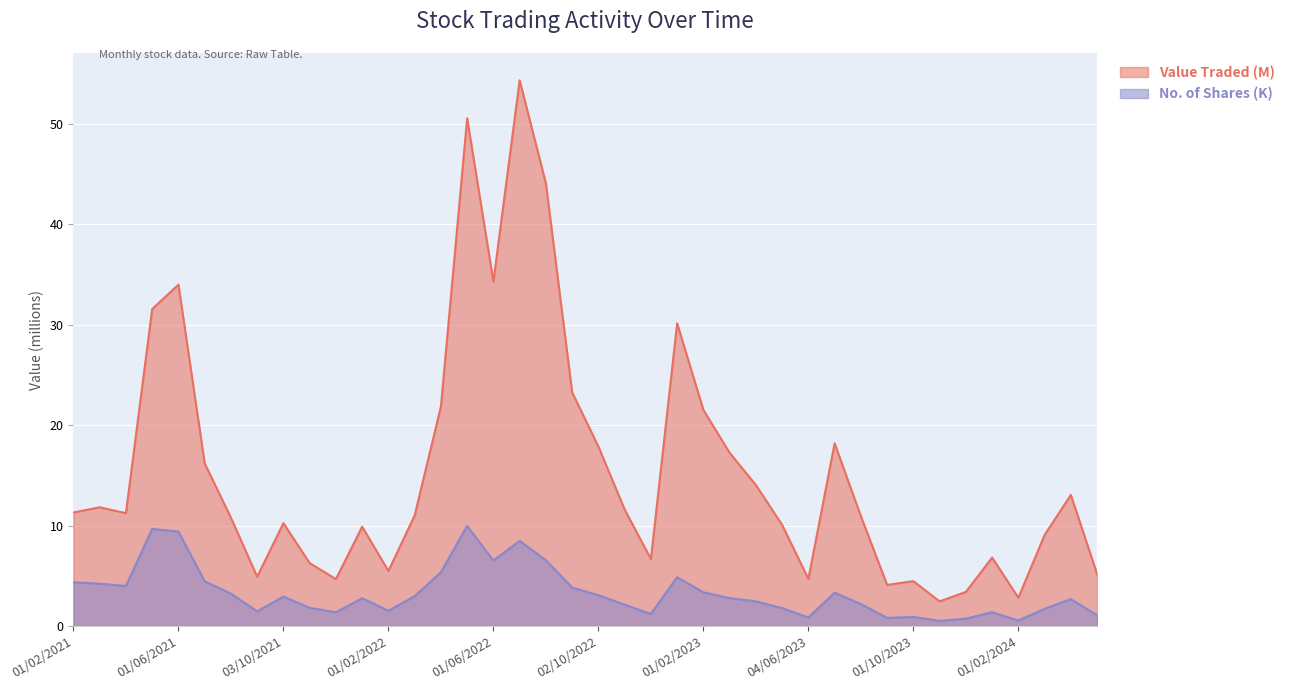

At which category does Value Traded (M) reach its first local peak?

01/03/2021